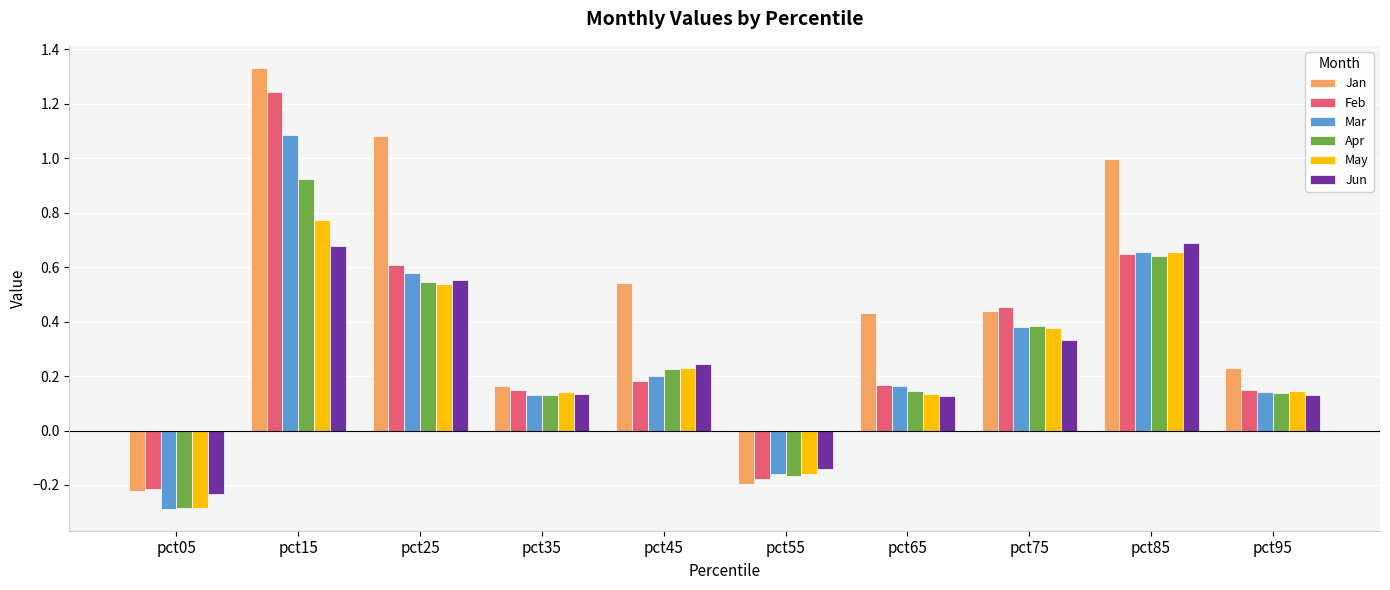

List the series in order of their peak value, lowest first.

Jun, May, Apr, Mar, Feb, Jan